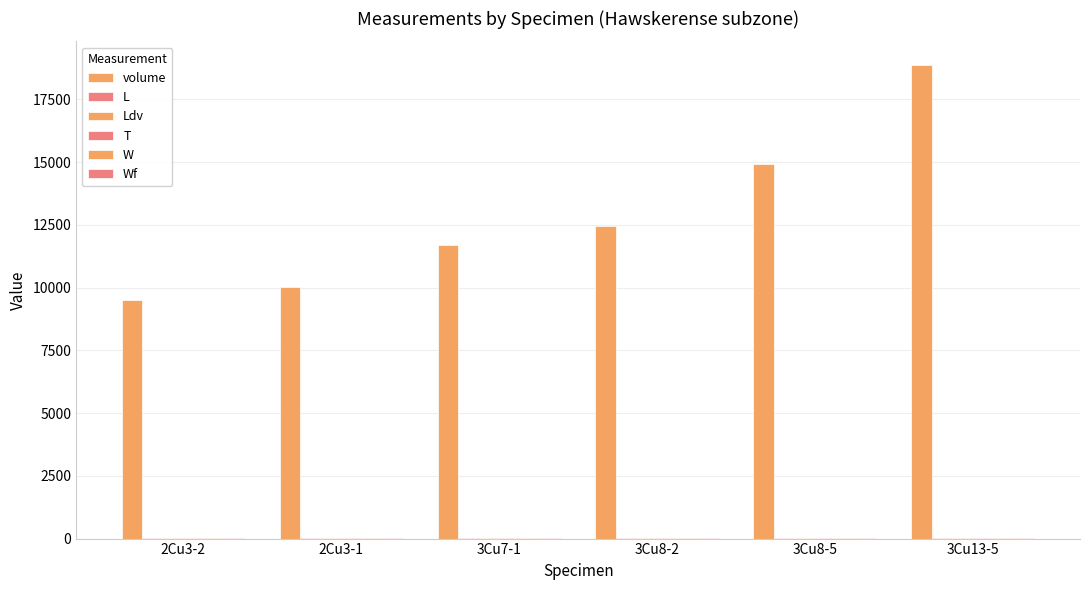

What is the minimum value for Wf?

10.2